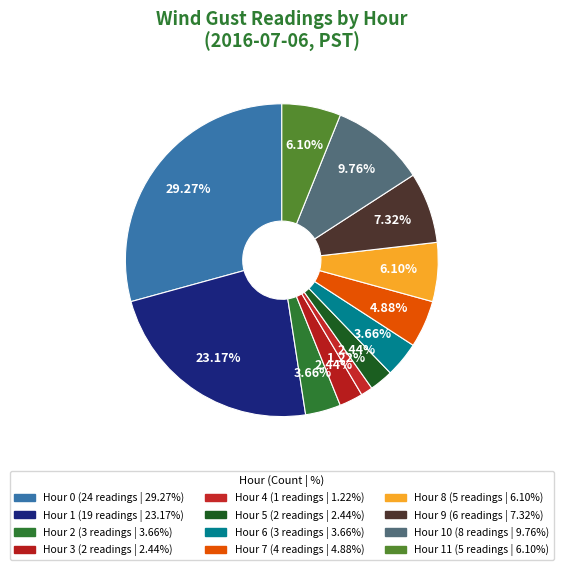

How many segments does this pie chart have?

12